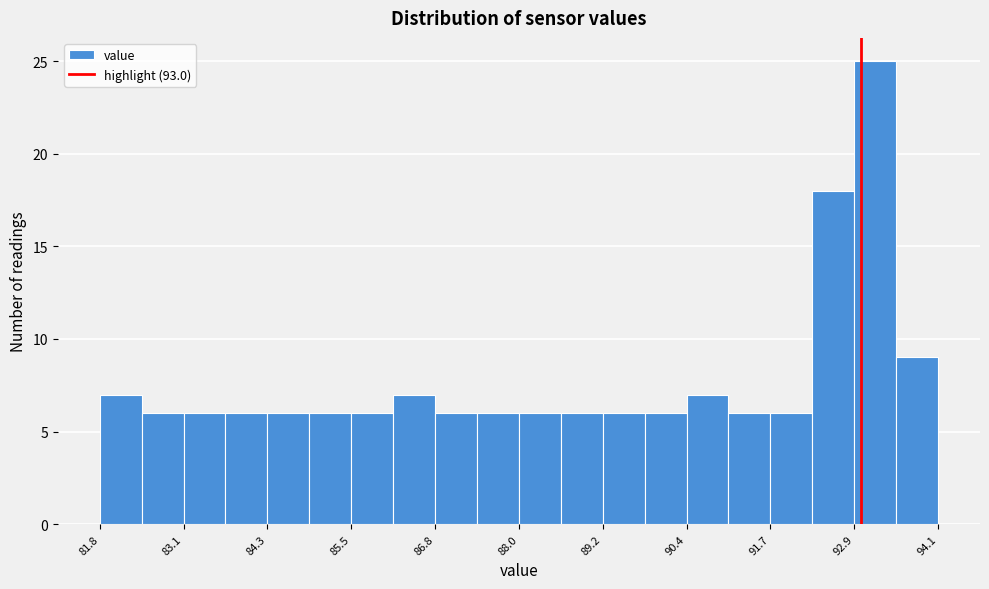

Around what value on the x-axis is the tallest bar? Give the approximate position of its centre, as read against the axis.

93.2